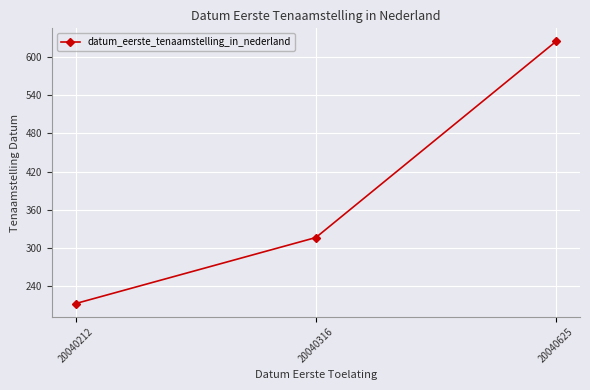

Rank the categories by value from highest to lowest.

20040625, 20040316, 20040212